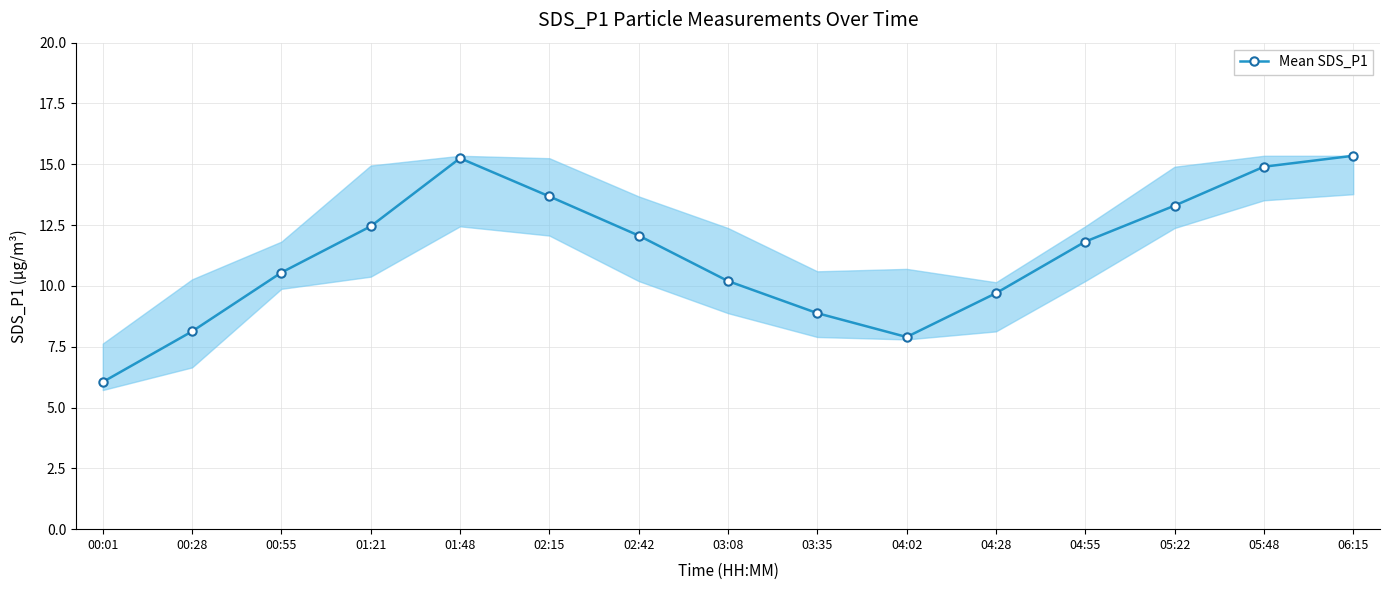

How many data points are less than 11?

7